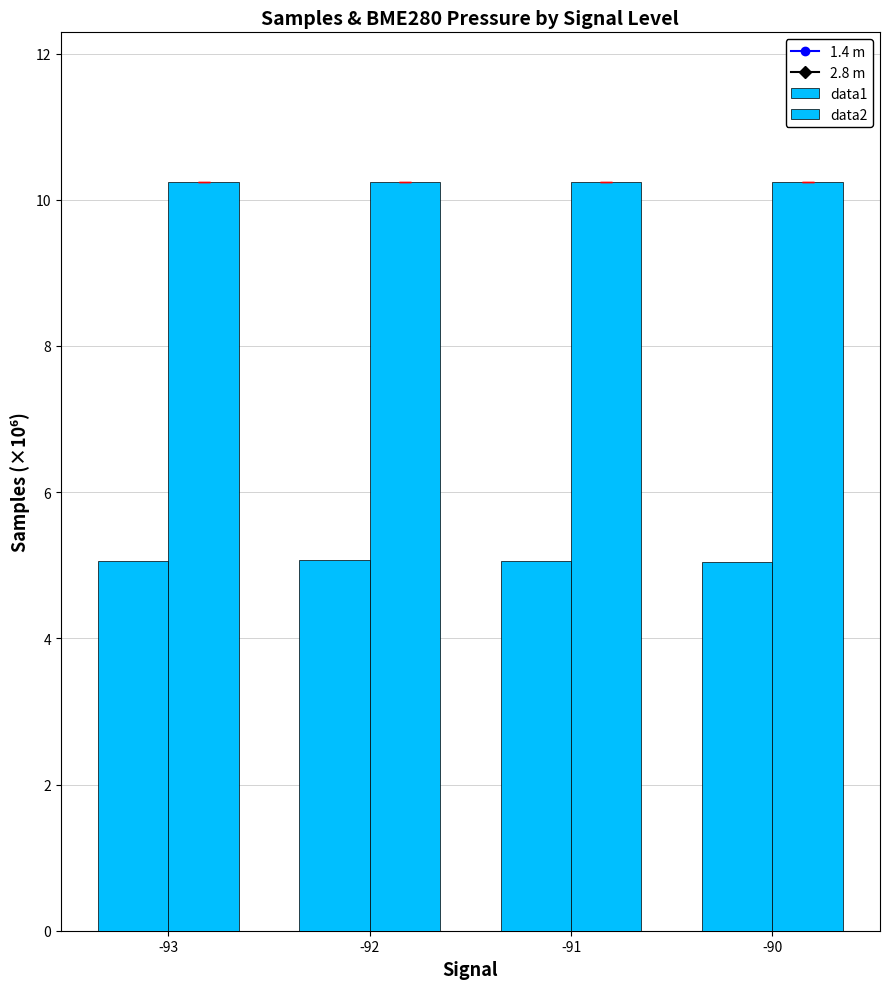

Is it true that data1 equals 6.9 at -93?

False